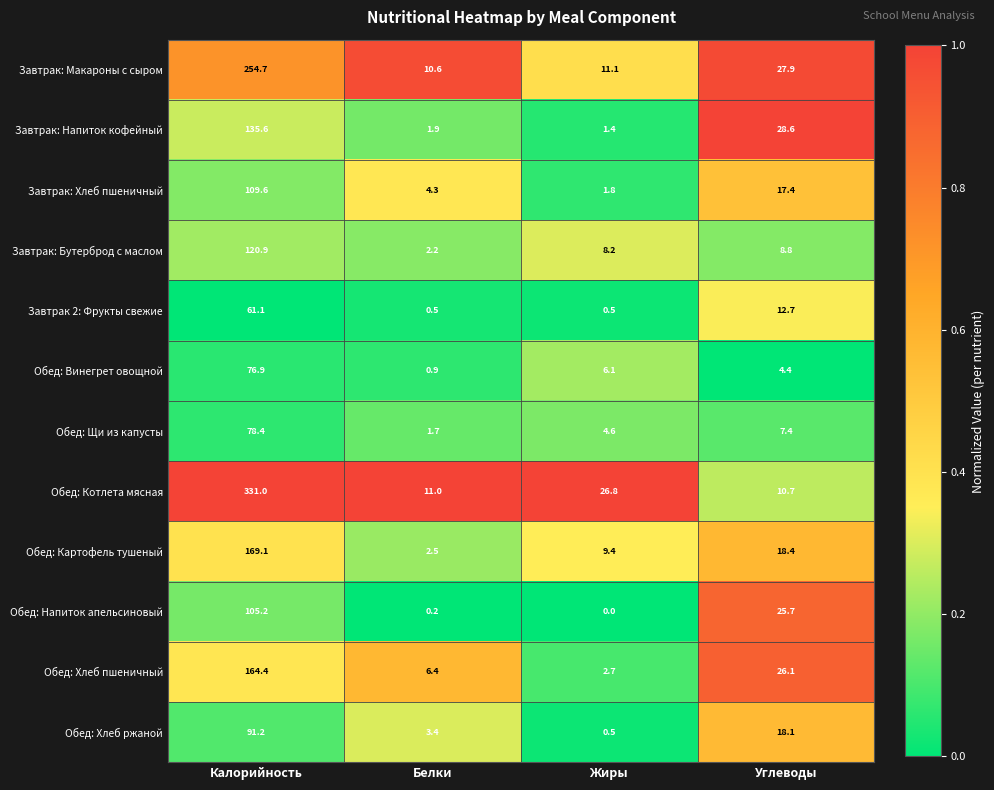

Between Белки and Жиры, which series saw the biggest shift?

Обед: Котлета мясная